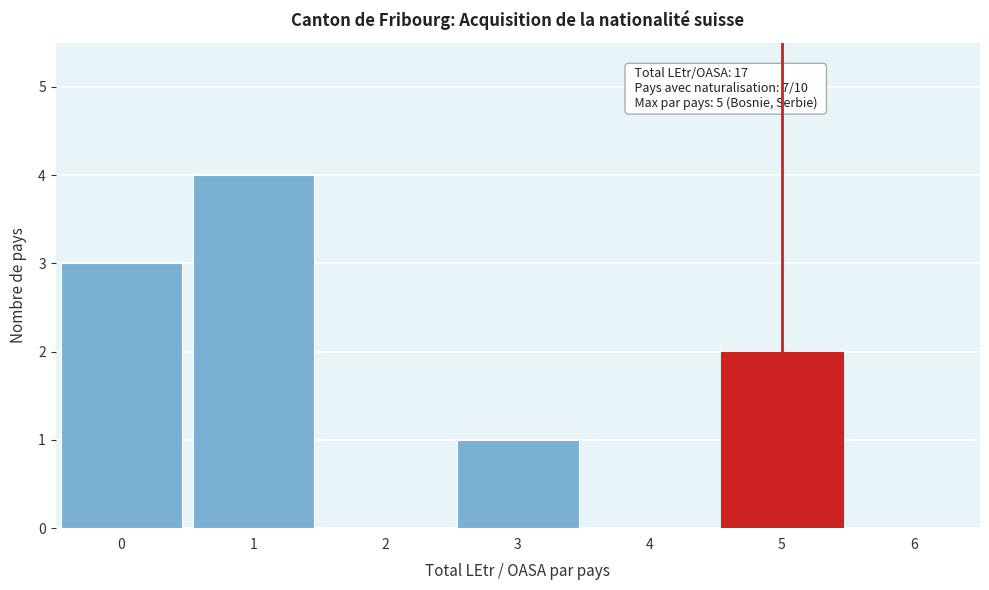

Which range on the x-axis has the tallest bar?

0.5 to 1.5